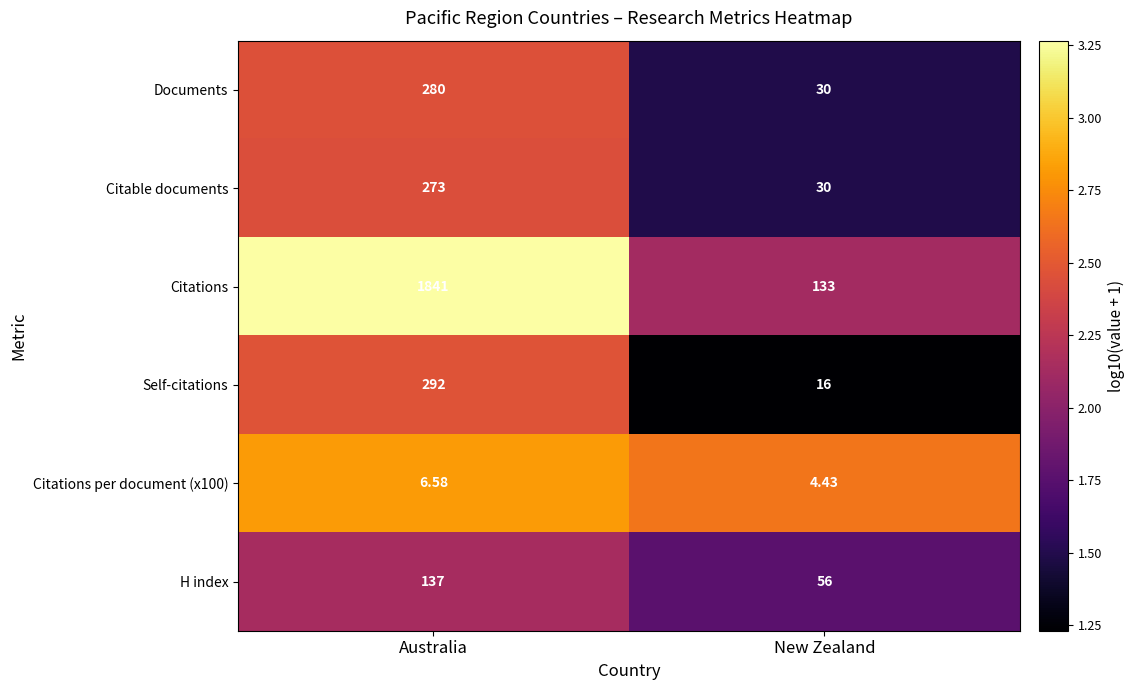

Where does the Citations per document (x100) series first go above 6?

Australia